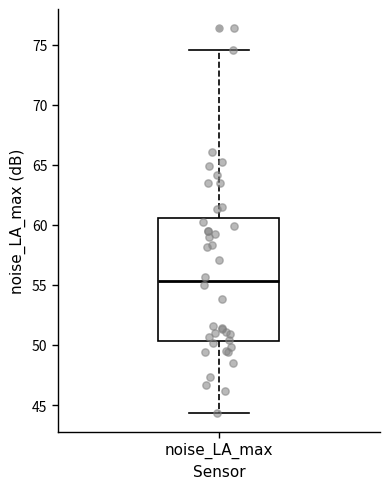

Where is the lower edge of the box for noise_LA_max on the y-axis? The values are not printed on the chart, so give them approximately, as read against the axis.

50.5